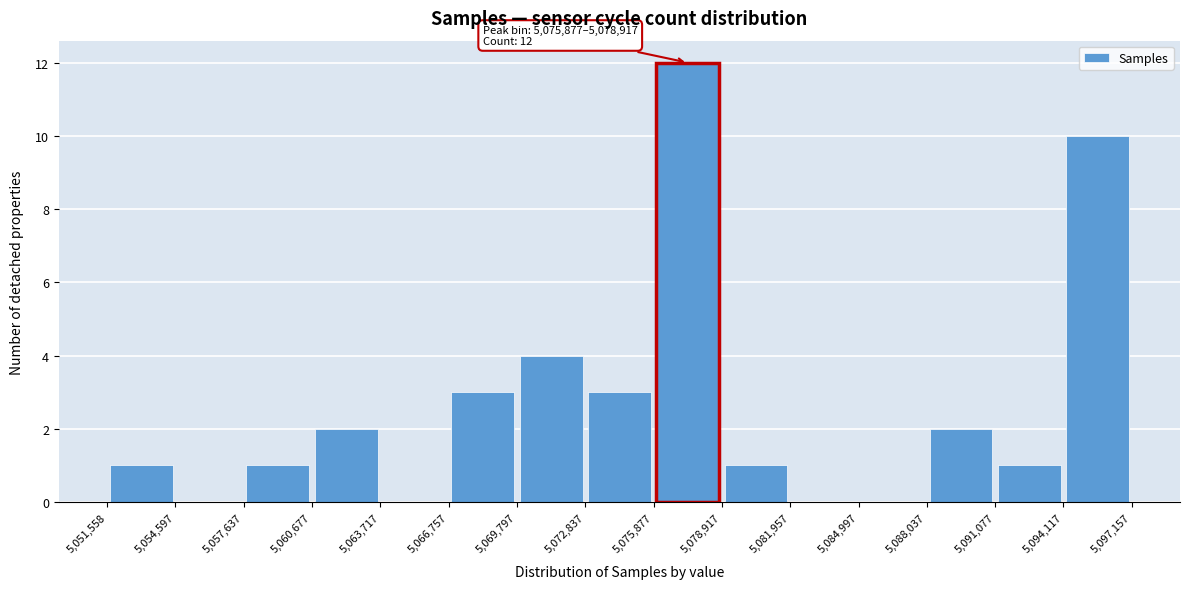

Over which range of the x-axis is the bar tallest?

5,075,877 to 5,078,917